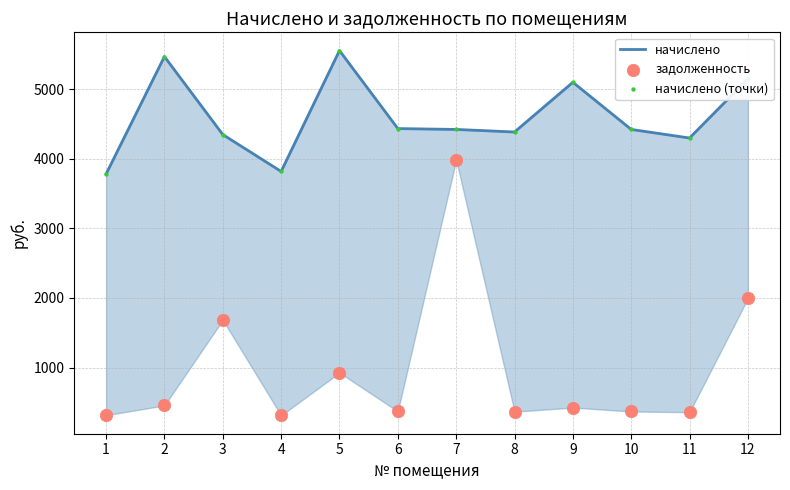

At which category is the sum across all series the highest?

7